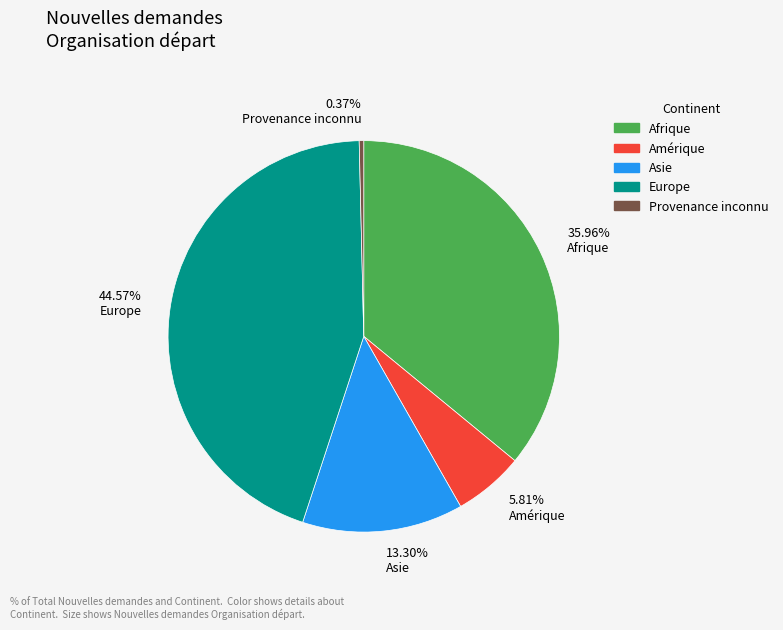

Is there a majority slice in this chart?

No